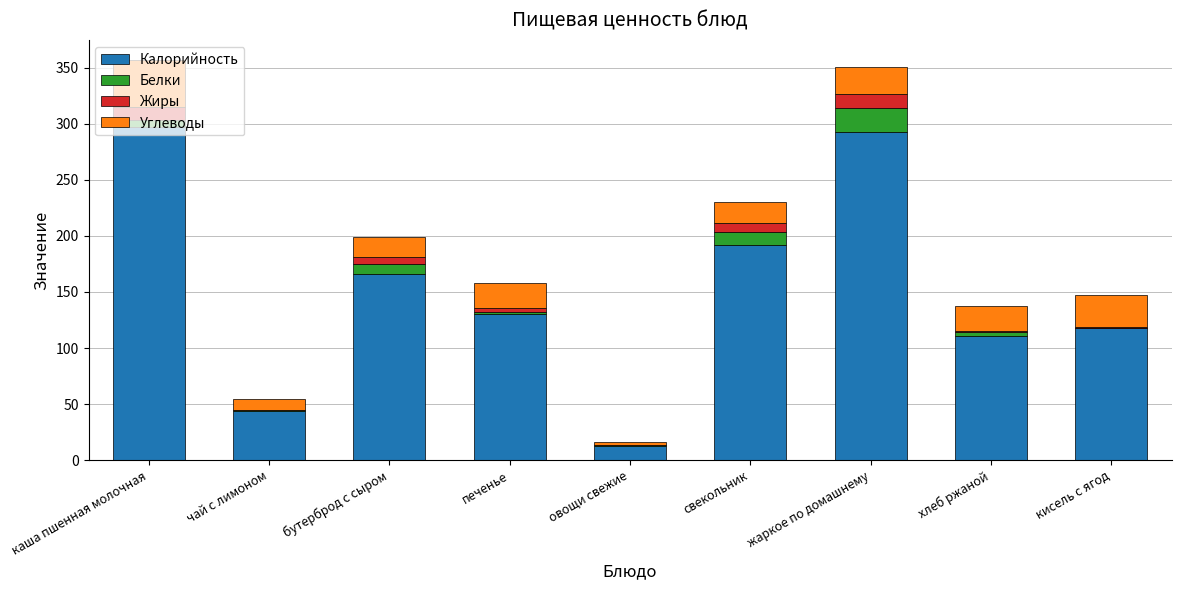

Where is Калорийность nearest to the value 155?

бутерброд с сыром